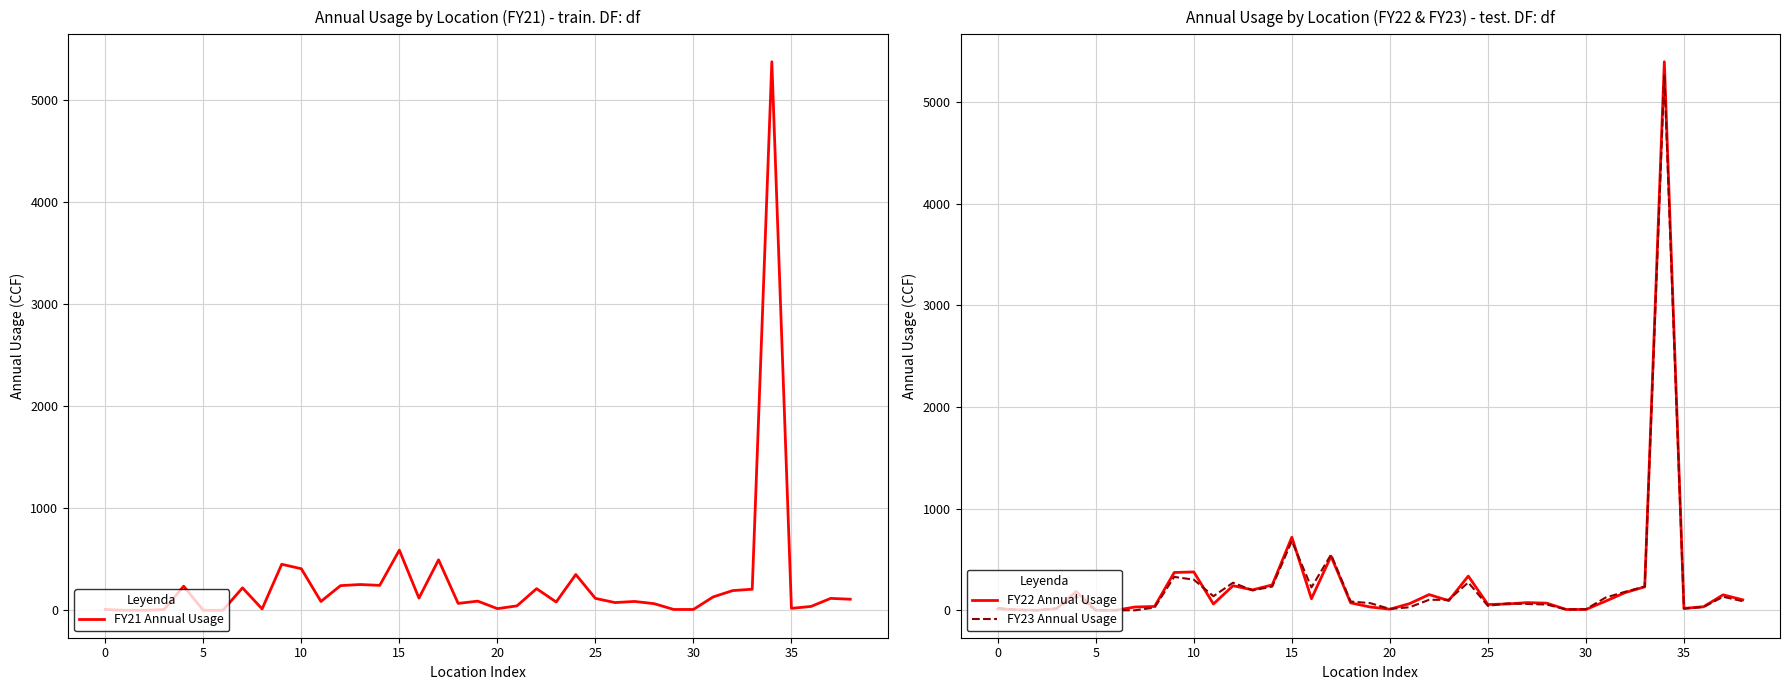

At which label does FY23 Annual Usage reach its peak?

34